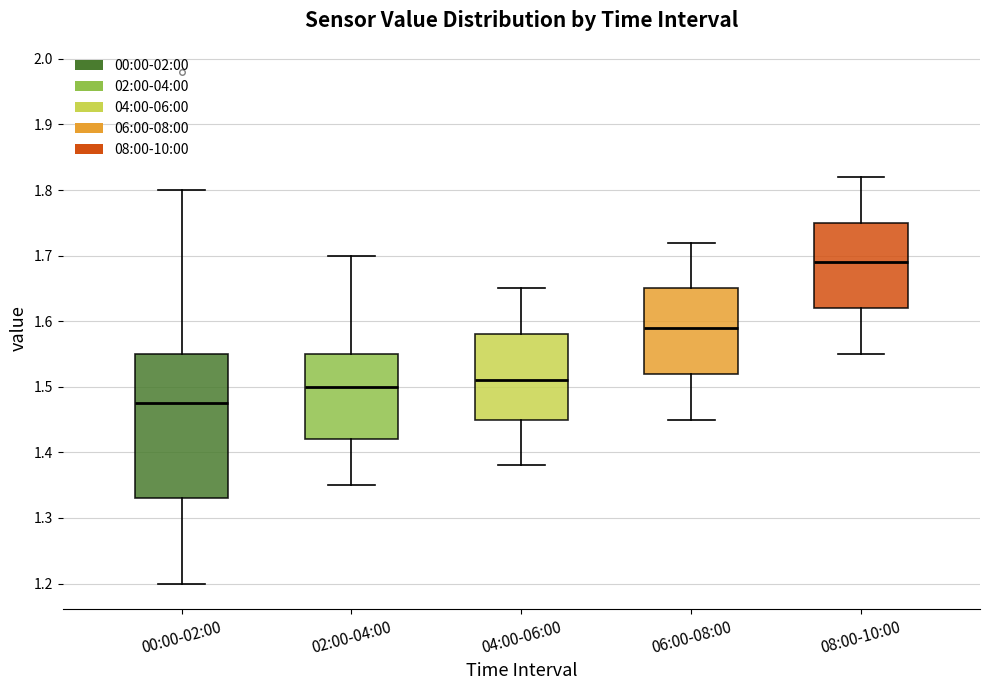

Where is the upper edge of the box for 08:00-10:00 on the y-axis? The values are not printed on the chart, so give them approximately, as read against the axis.

1.75